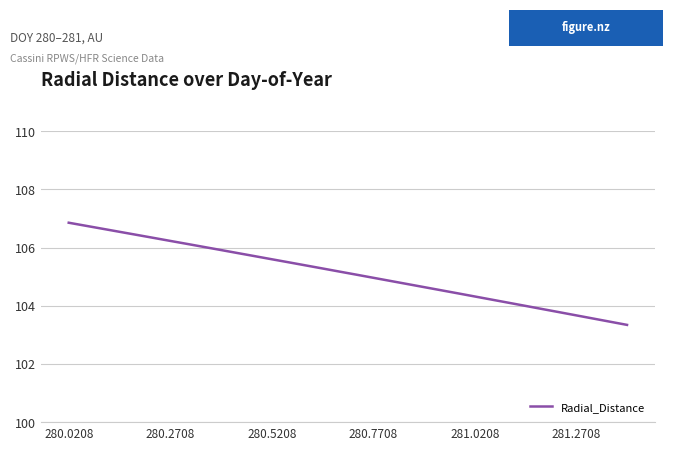

What is the smallest value displayed?

103.3